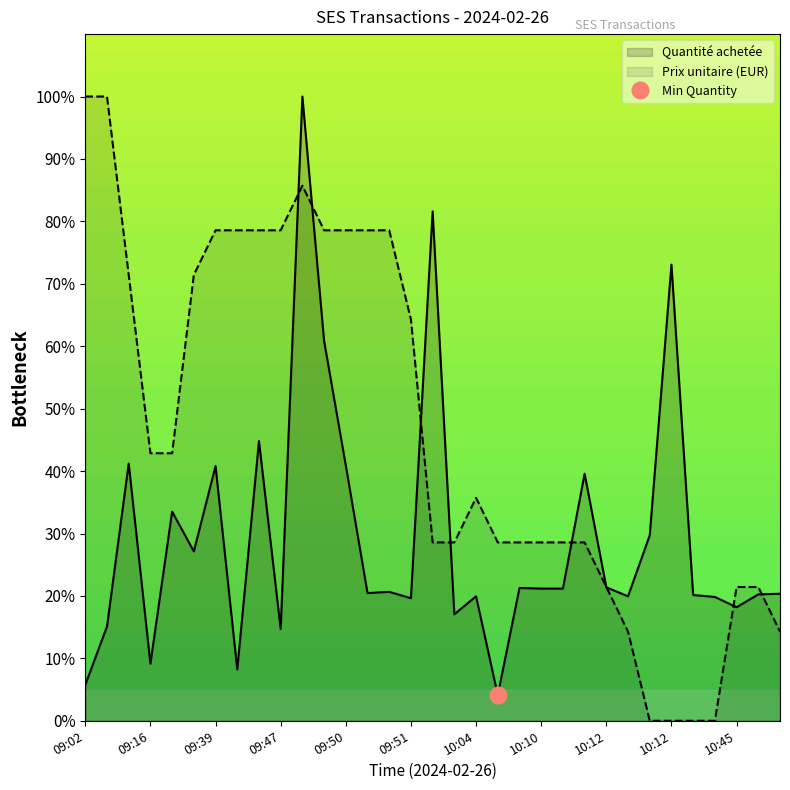

What is the sum of the Prix unitaire values at 09:50 and 10:10?

107.1